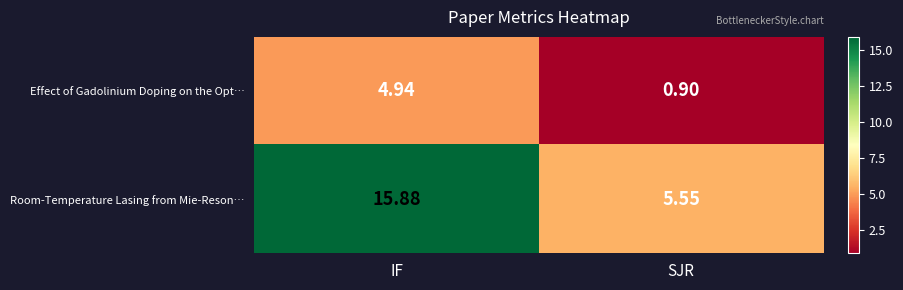

Where does the Effect of Gadolinium Doping on the Opt… series first go above 4?

IF